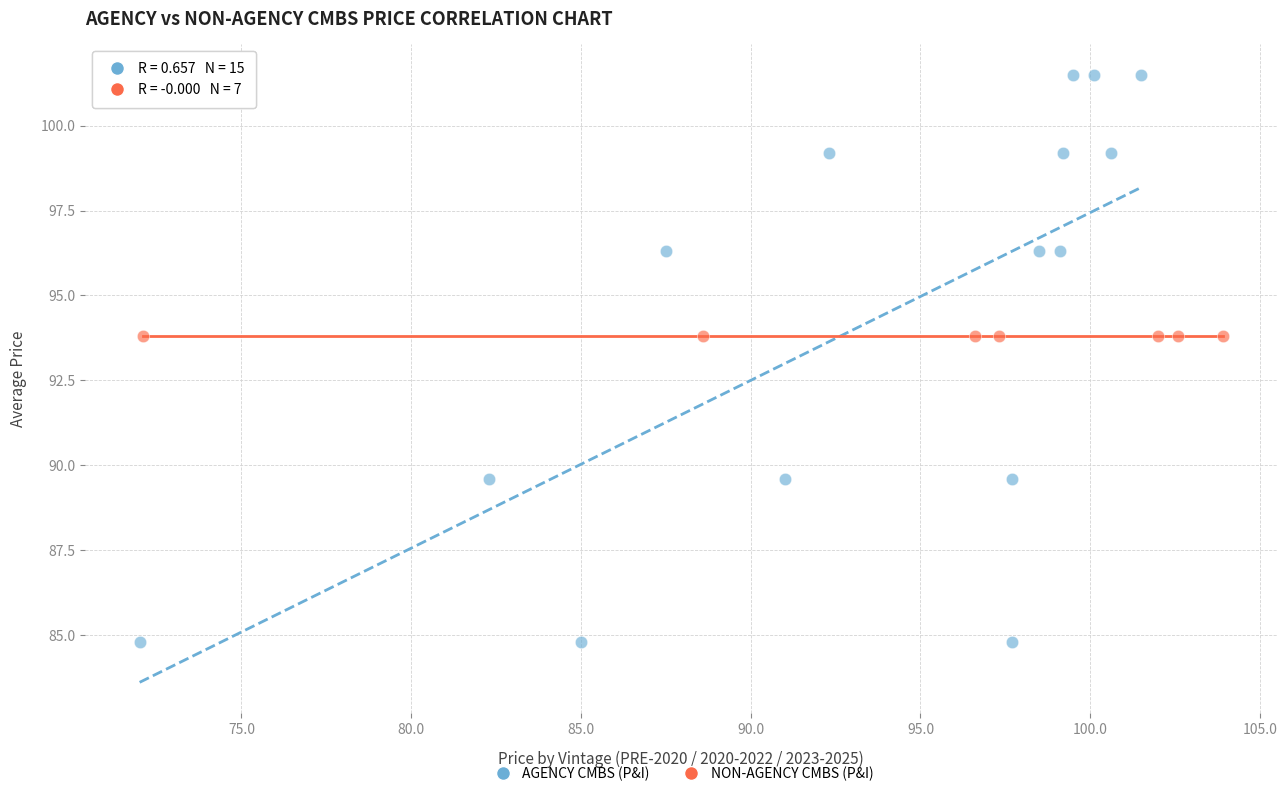

Which series reaches the maximum Y coordinate?

AGENCY CMBS (P&I)